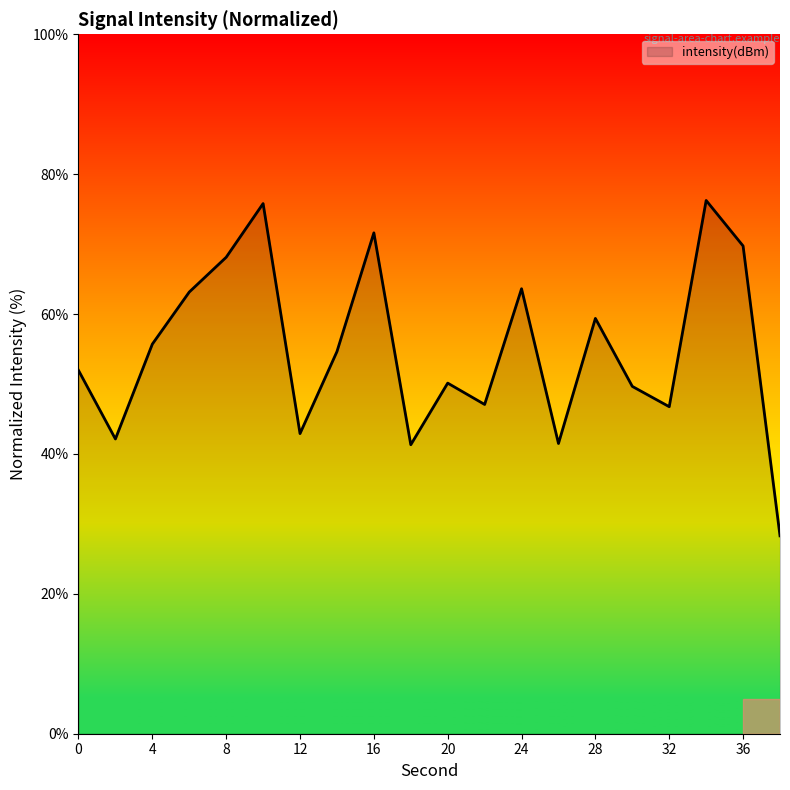

What is the difference between the maximum and minimum values?

48.0